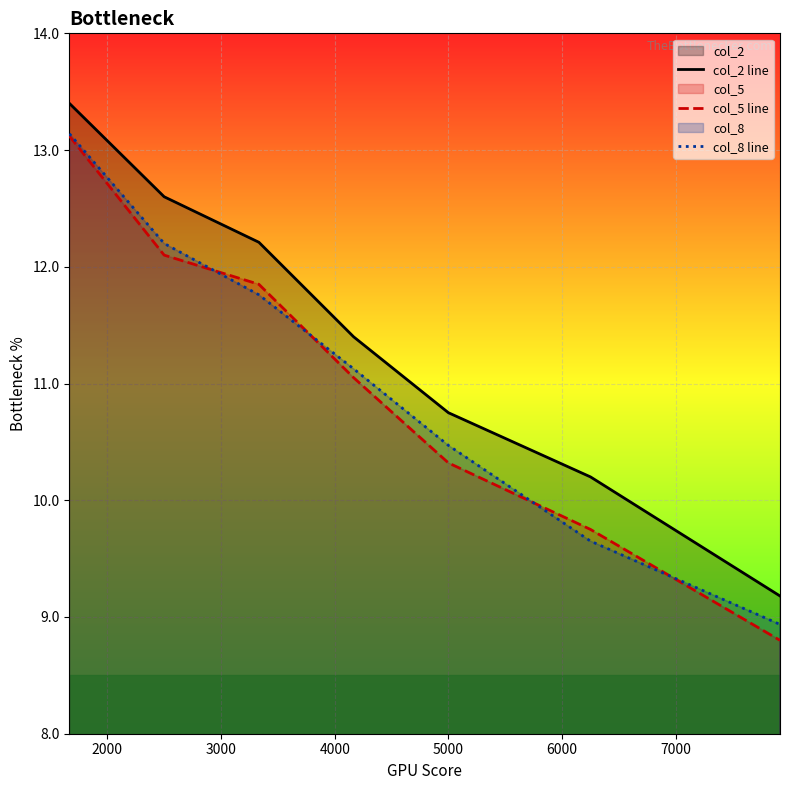

Which series has the widest spread of values?

col_5 line